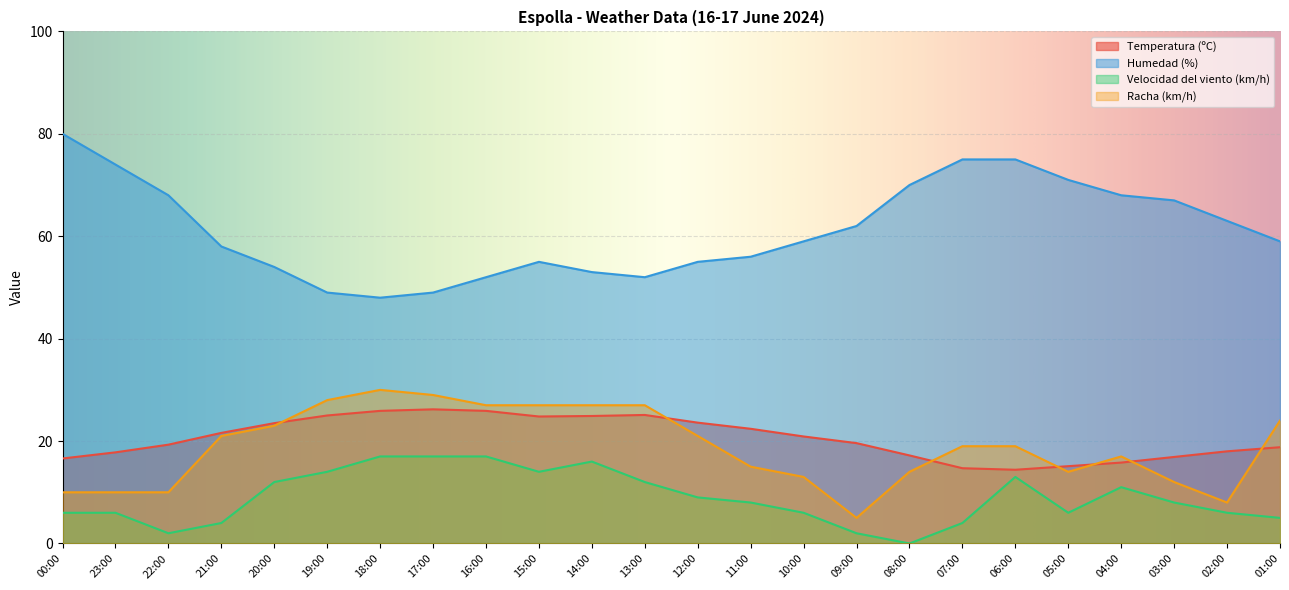

Reading left to right, extract all data points from this chart.

Temperatura (ºC): 00:00=16.6	23:00=17.8	22:00=19.3	21:00=21.6	20:00=23.5	19:00=25.0	18:00=25.9	17:00=26.2	16:00=25.9	15:00=24.8	14:00=24.9	13:00=25.1	12:00=23.6	11:00=22.4	10:00=20.9	09:00=19.6	08:00=17.2	07:00=14.7	06:00=14.4	05:00=15.1	04:00=15.8	03:00=16.9	02:00=18.0	01:00=18.8
Humedad (%): 00:00=80.0	23:00=74.0	22:00=68.0	21:00=58.0	20:00=54.0	19:00=49.0	18:00=48.0	17:00=49.0	16:00=52.0	15:00=55.0	14:00=53.0	13:00=52.0	12:00=55.0	11:00=56.0	10:00=59.0	09:00=62.0	08:00=70.0	07:00=75.0	06:00=75.0	05:00=71.0	04:00=68.0	03:00=67.0	02:00=63.0	01:00=59.0
Velocidad del viento (km/h): 00:00=6.0	23:00=6.0	22:00=2.0	21:00=4.0	20:00=12.0	19:00=14.0	18:00=17.0	17:00=17.0	16:00=17.0	15:00=14.0	14:00=16.0	13:00=12.0	12:00=9.0	11:00=8.0	10:00=6.0	09:00=2.0	08:00=0.0	07:00=4.0	06:00=13.0	05:00=6.0	04:00=11.0	03:00=8.0	02:00=6.0	01:00=5.0
Racha (km/h): 00:00=10.0	23:00=10.0	22:00=10.0	21:00=21.0	20:00=23.0	19:00=28.0	18:00=30.0	17:00=29.0	16:00=27.0	15:00=27.0	14:00=27.0	13:00=27.0	12:00=21.0	11:00=15.0	10:00=13.0	09:00=5.0	08:00=14.0	07:00=19.0	06:00=19.0	05:00=14.0	04:00=17.0	03:00=12.0	02:00=8.0	01:00=24.0